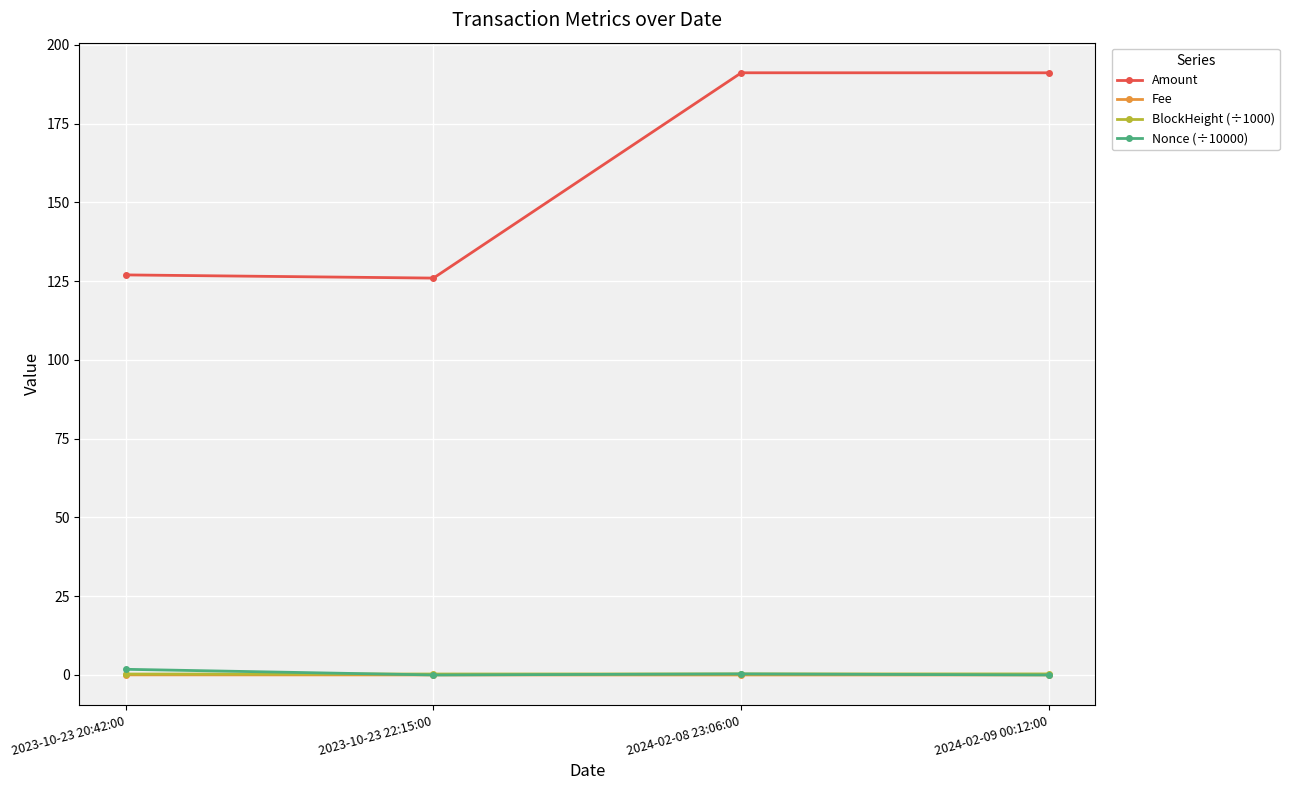

Read the Nonce (÷10000) value at 2023-10-23 20:42:00.

1.8